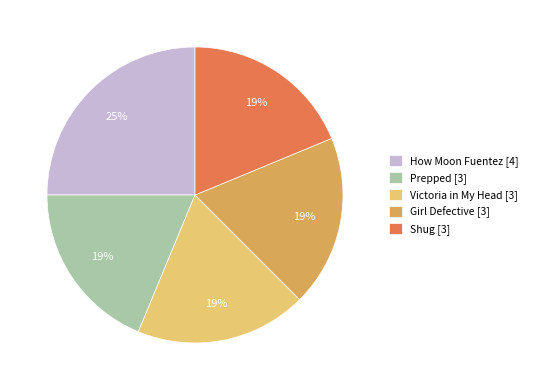

Which category has the biggest portion of the pie?

How Moon Fuentez [4]